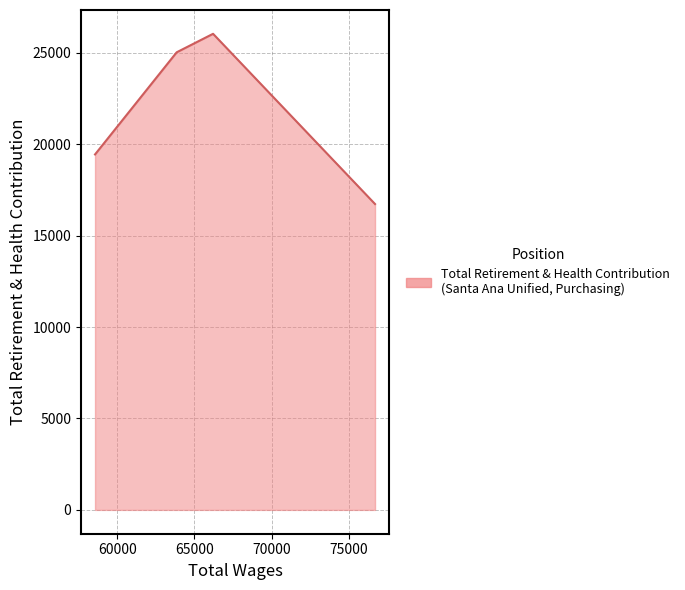

Count the number of data series in this chart.

1